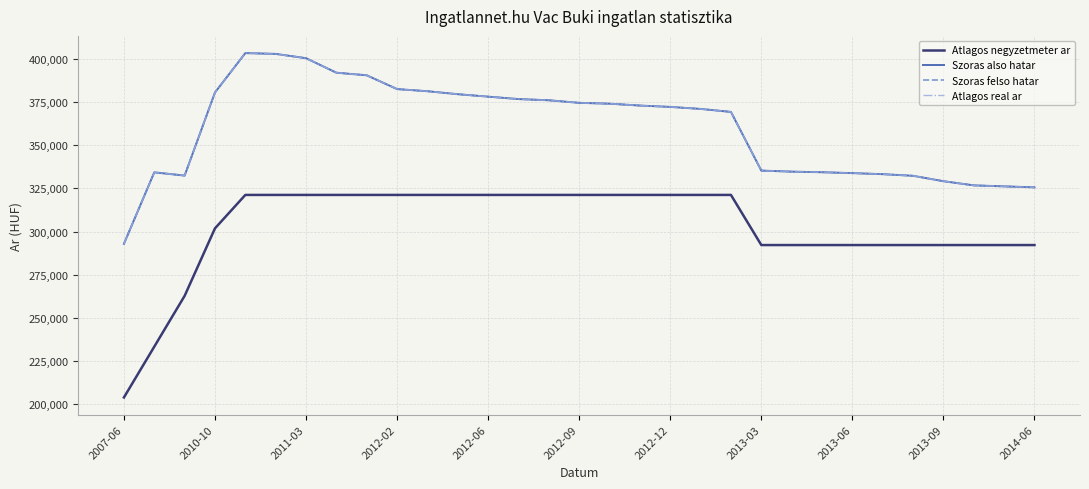

At which label does Szoras felso hatar reach its minimum?

2007-06